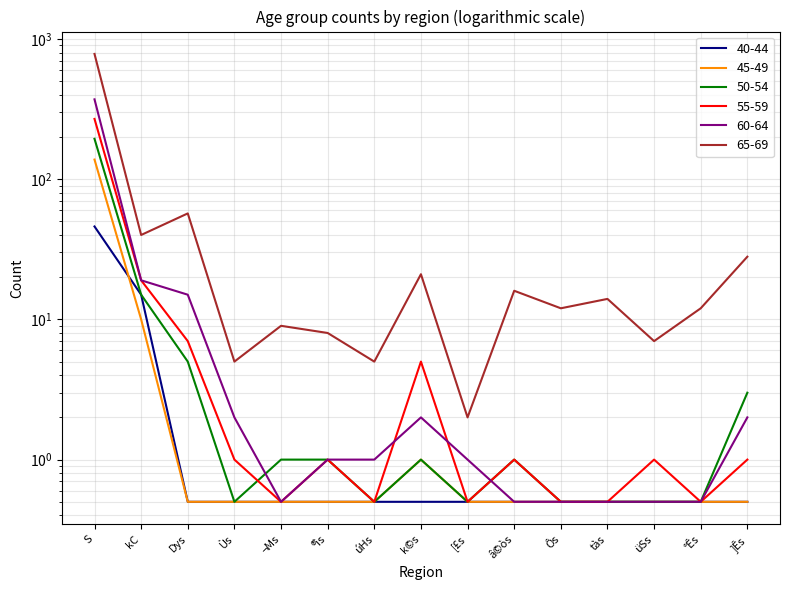

The 55-59 series shows 0.2 at [£s. True or false?

False